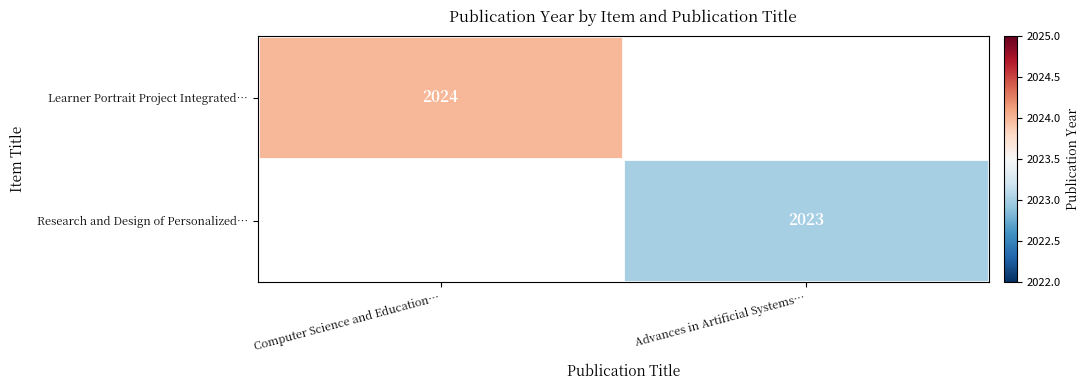

What is the greatest value displayed?

2024